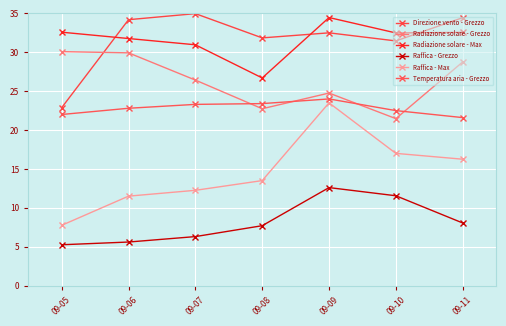

Reading left to right, what are all the values shown in this chart?

Direzione vento - Grezzo: 09-05=22.9	09-06=34.2	09-07=35.0	09-08=31.9	09-09=32.5	09-10=31.5	09-11=34.5
Radiazione solare - Grezzo: 09-05=30.1	09-06=29.9	09-07=26.4	09-08=22.7	09-09=24.8	09-10=21.5	09-11=28.8
Radiazione solare - Max: 09-05=32.6	09-06=31.8	09-07=31.0	09-08=26.7	09-09=34.5	09-10=32.5	09-11=32.6
Raffica - Grezzo: 09-05=5.2	09-06=5.6	09-07=6.3	09-08=7.7	09-09=12.6	09-10=11.5	09-11=8.0
Raffica - Max: 09-05=7.8	09-06=11.5	09-07=12.2	09-08=13.5	09-09=23.5	09-10=17.0	09-11=16.2
Temperatura aria - Grezzo: 09-05=22.0	09-06=22.8	09-07=23.3	09-08=23.4	09-09=24.0	09-10=22.5	09-11=21.6